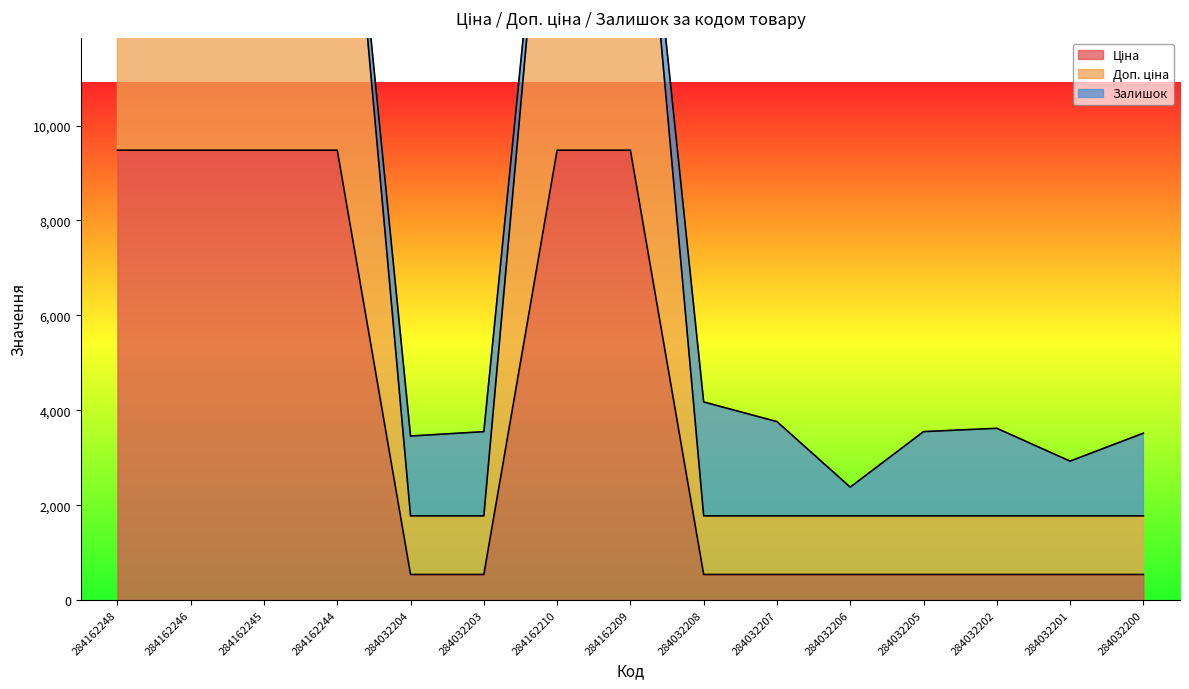

True or false: Доп. ціна and Ціна cross at least once.

False